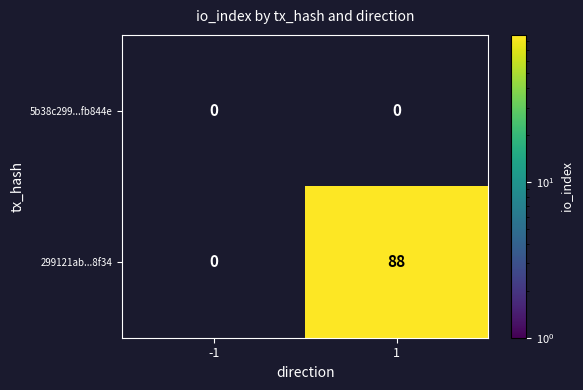

Between -1 and 1, which is larger?

1